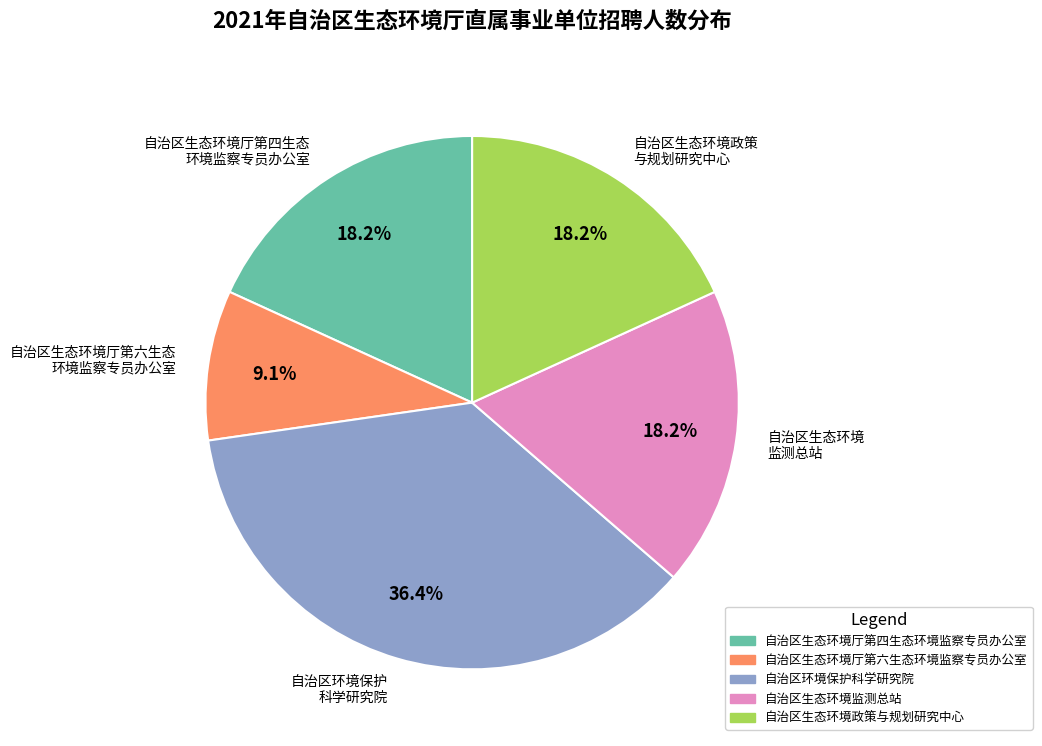

Does any single category account for the majority?

No